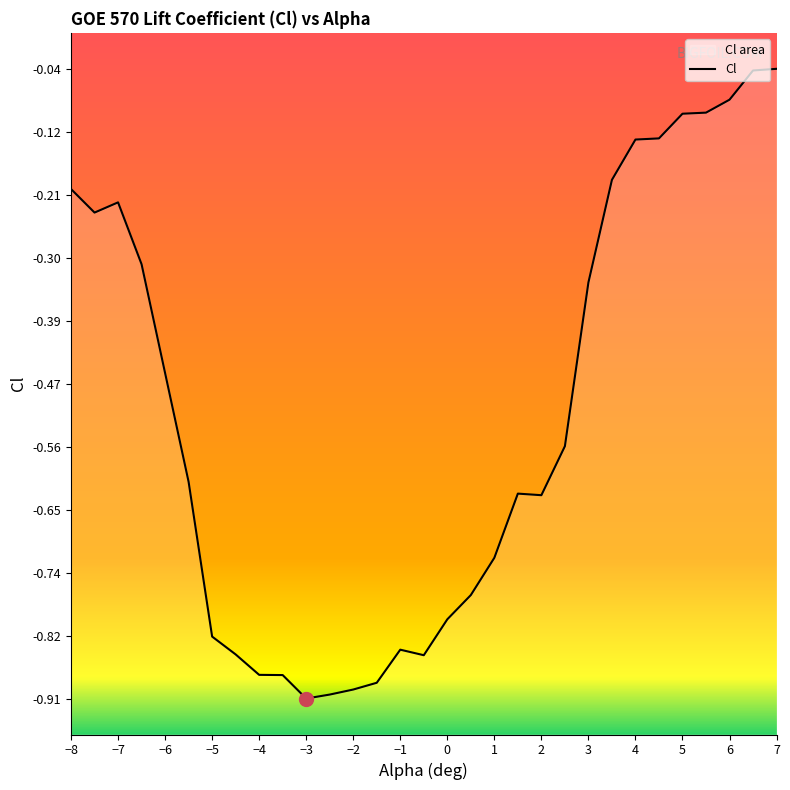

What is the average value?

-0.5